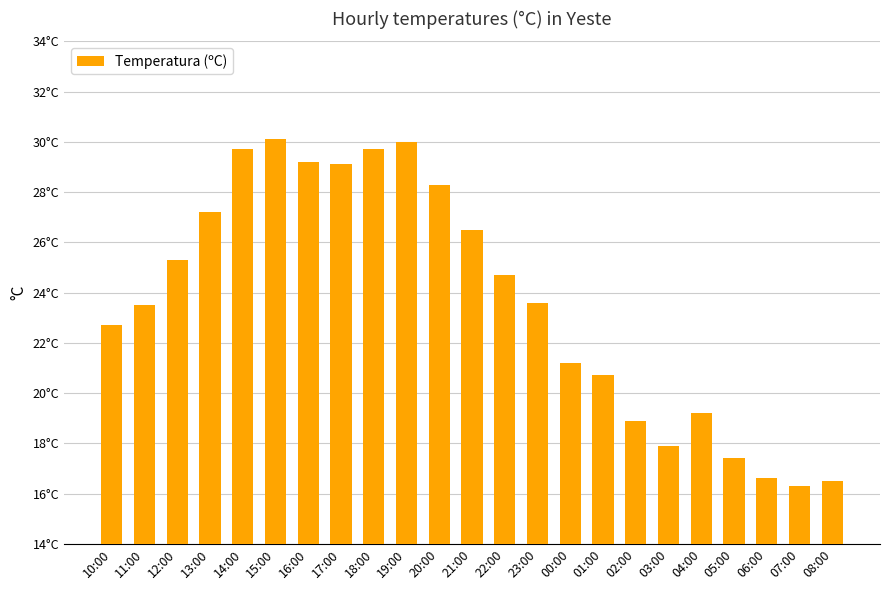

What is the smallest value displayed?

16.3